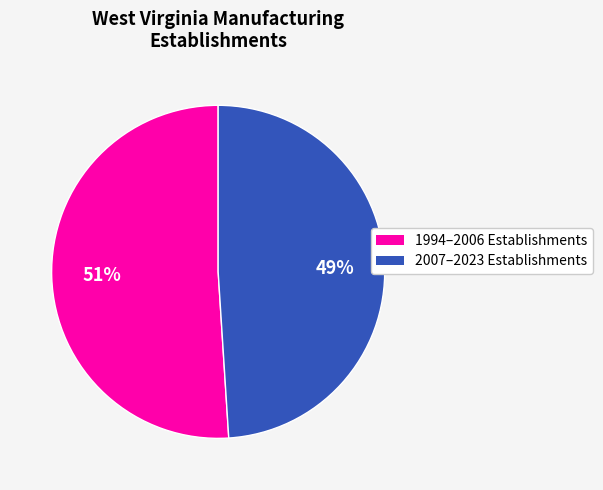

Is there any slice that represents more than half of the pie?

Yes